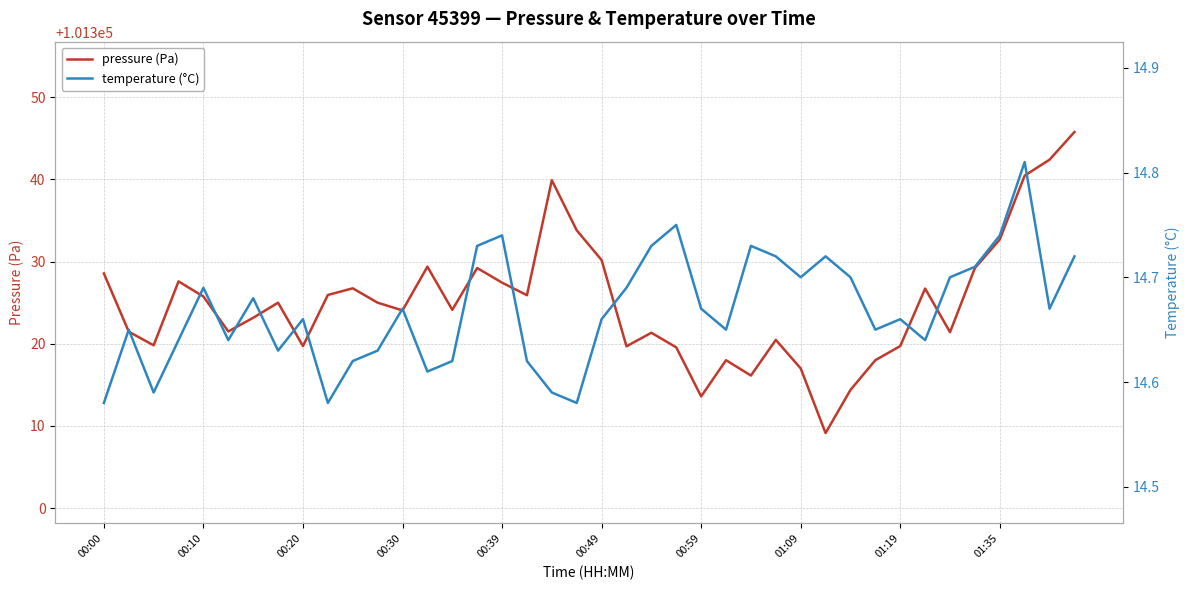

How many lines are shown in the chart?

2